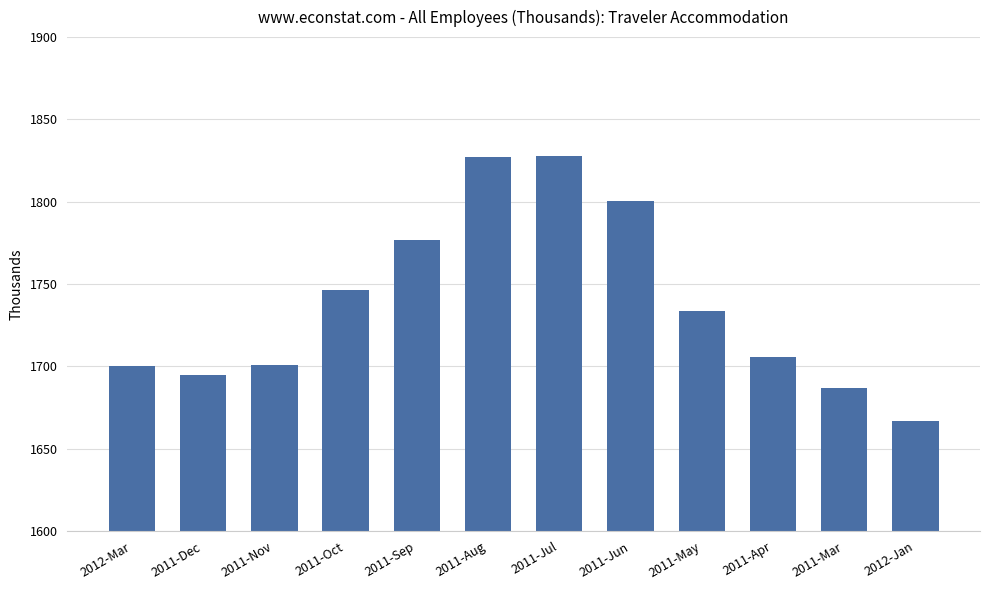

Count the number of data series in this chart.

1